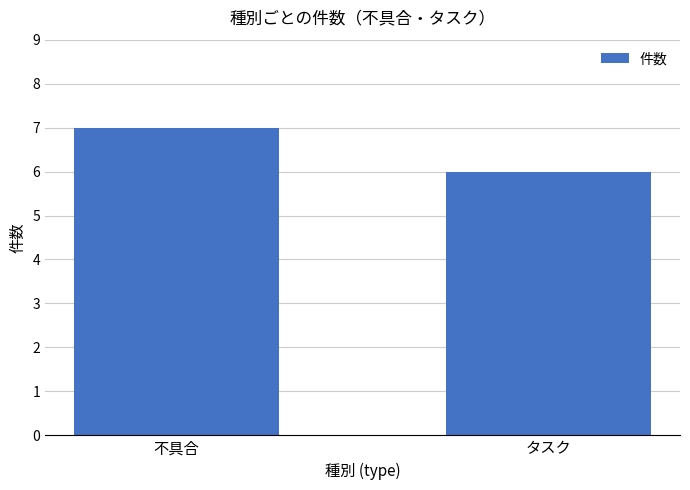

Does the chart contain stacked bars?

No